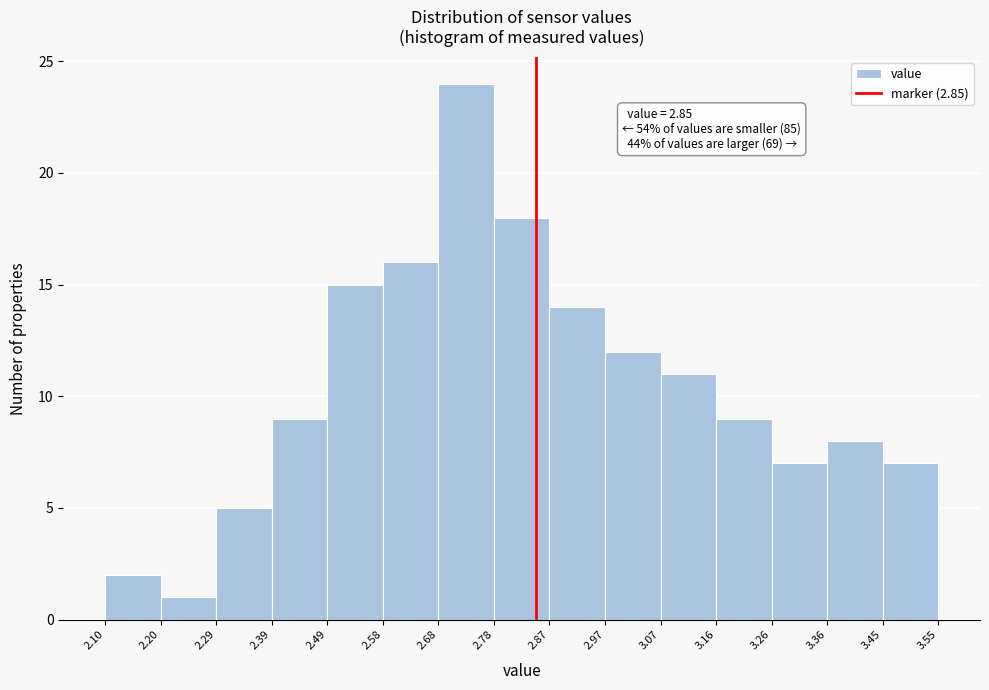

Over which range of the x-axis is the bar tallest?

2.68 to 2.78